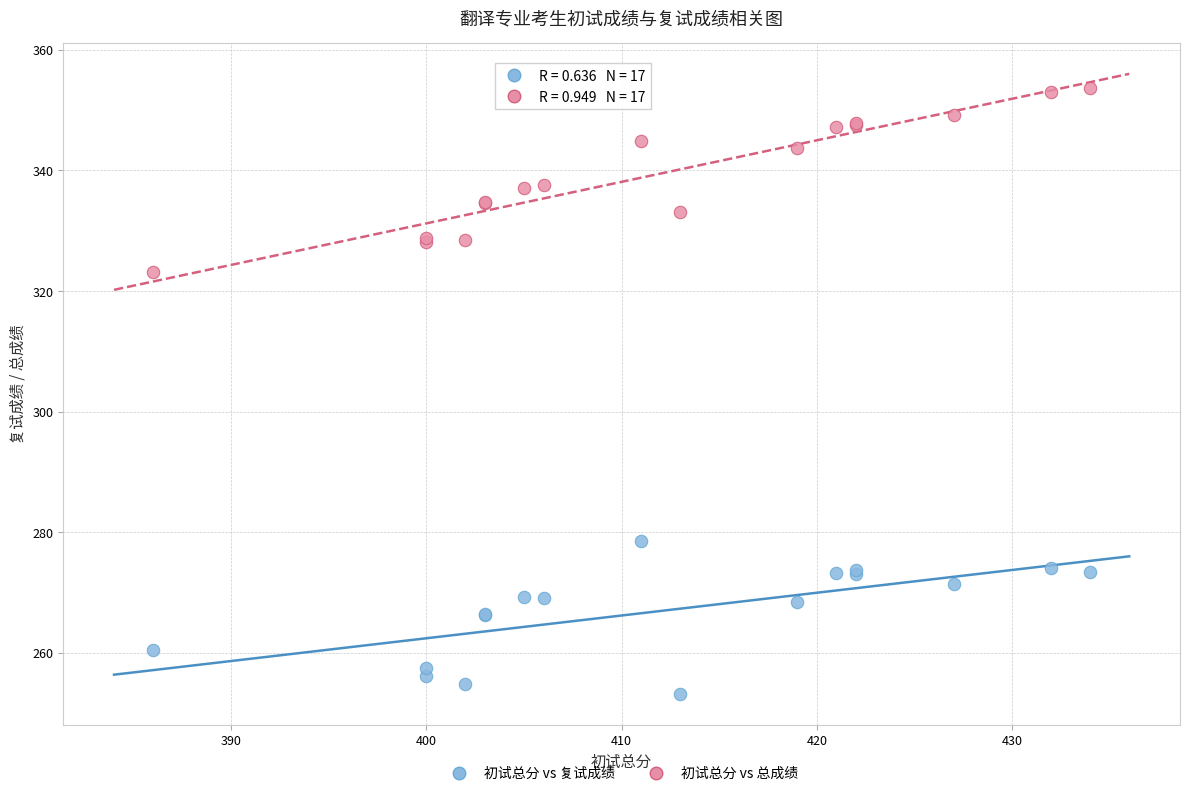

Across all series, what Y value is closest to 303?

323.2